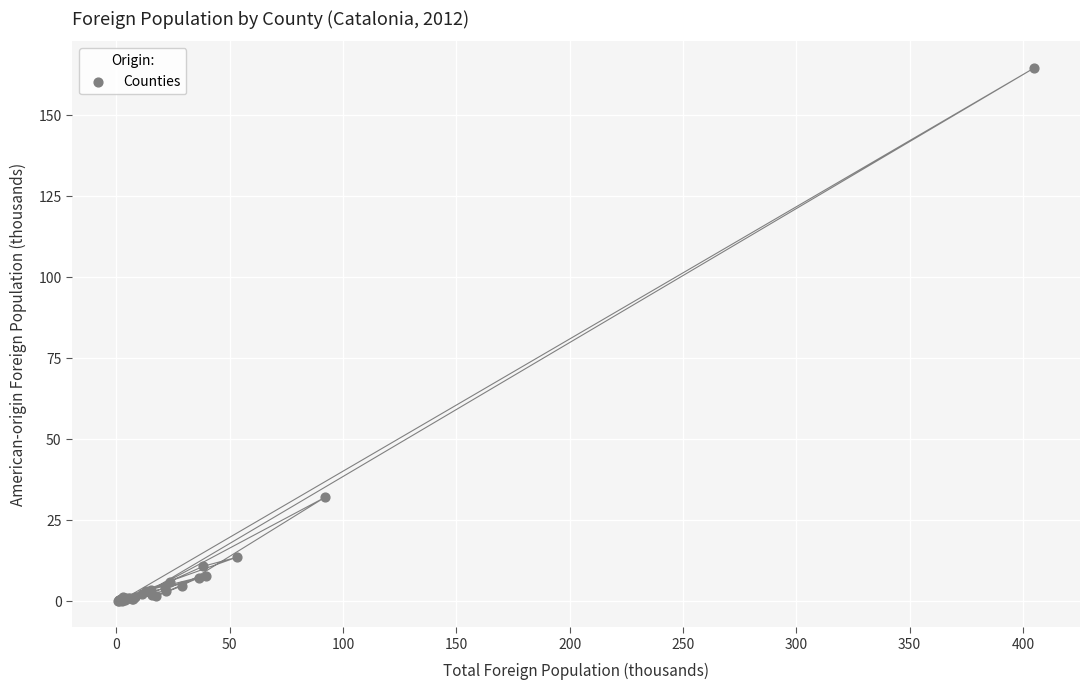

What Y value in the scatter plot is closest to 82?

32.0